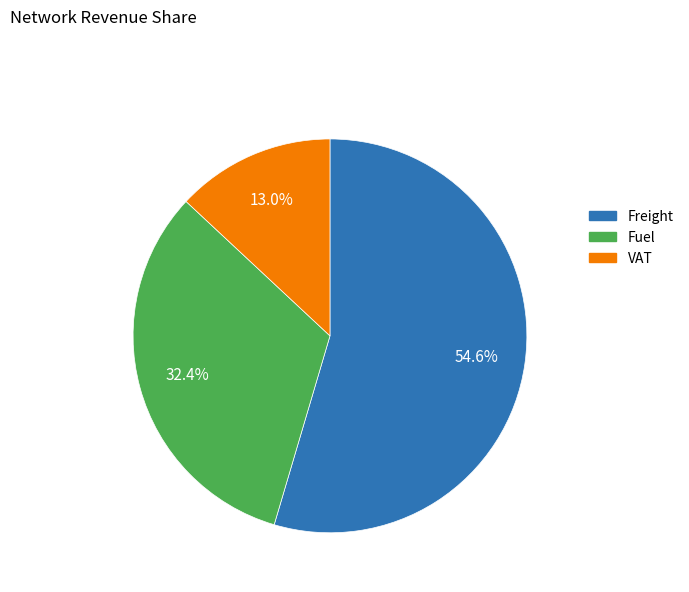

Rank the categories by value from lowest to highest.

VAT, Fuel, Freight